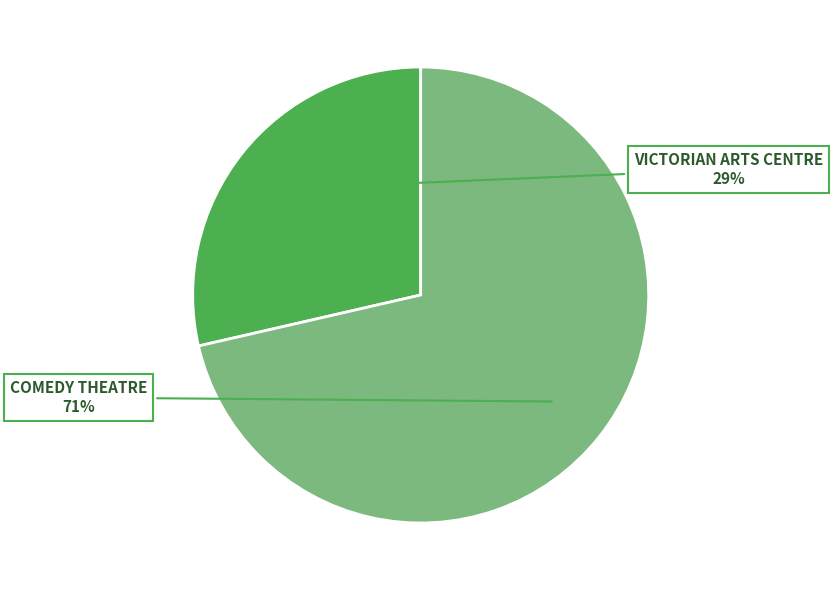

To the nearest percent, what is the combined percentage of COMEDY THEATRE and VICTORIAN ARTS CENTRE?

100%